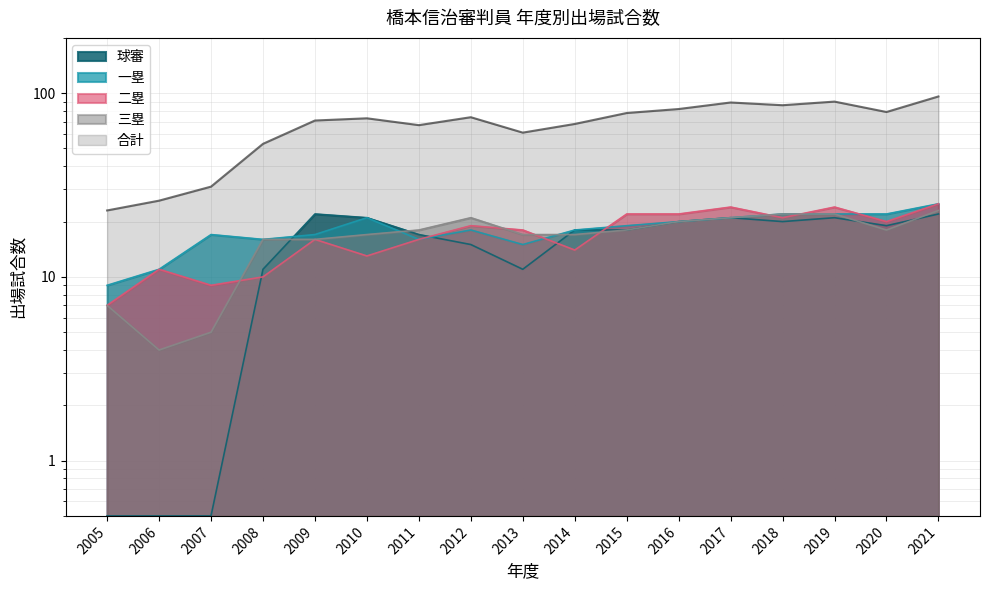

Is the value of 三塁 at 2015 greater than the value of 一塁 at 2007?

Yes